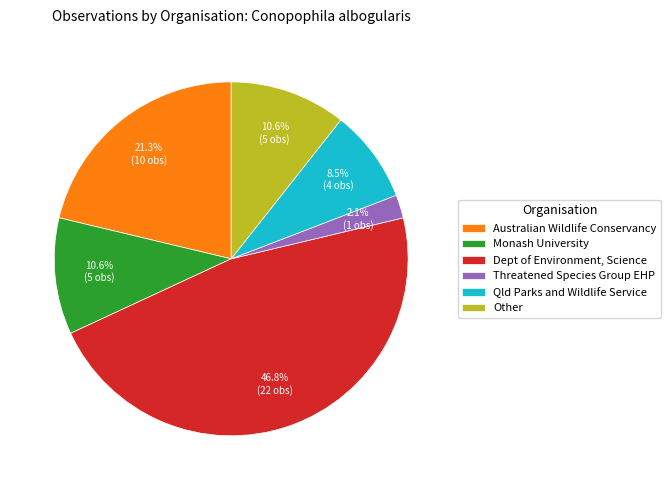

Which slice is the smallest?

Threatened Species Group EHP